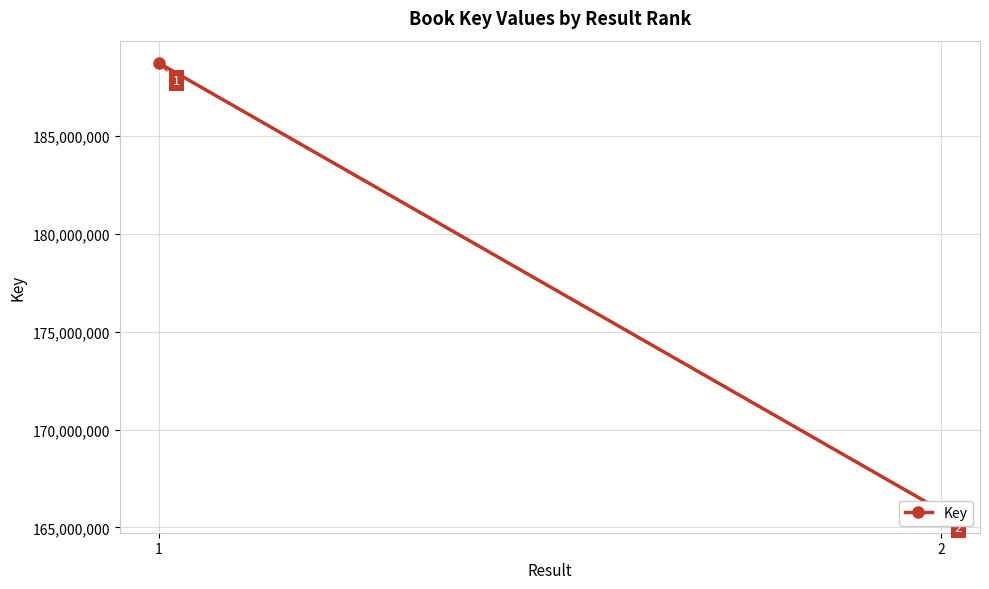

What is the difference between the values at 1 and 2?

22873586